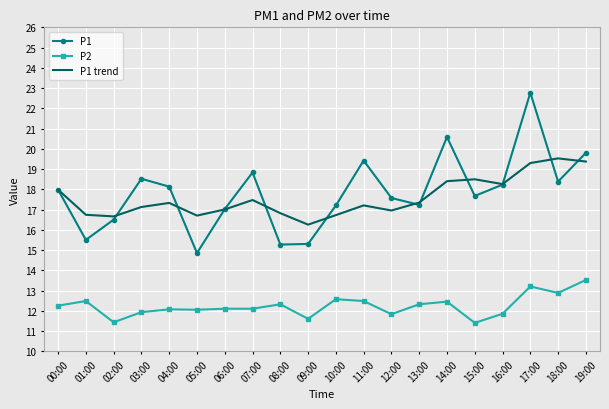

What position from the right is 10:00?

10